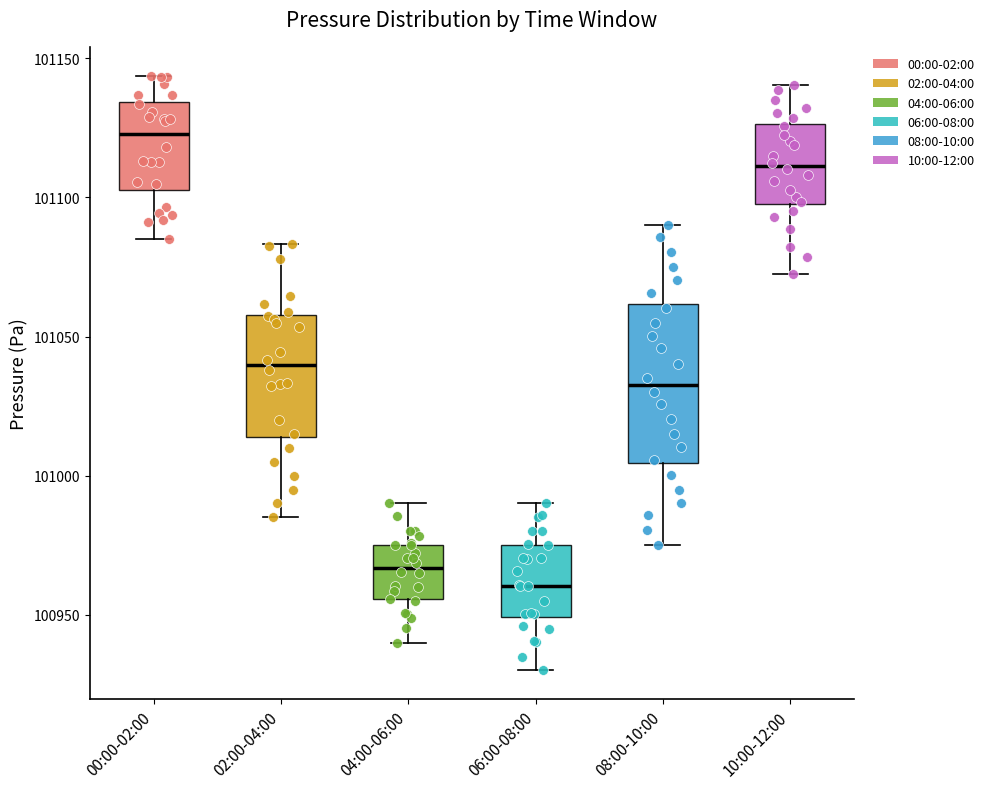

Which box is the tallest, from its lower edge to its upper edge?

08:00-10:00